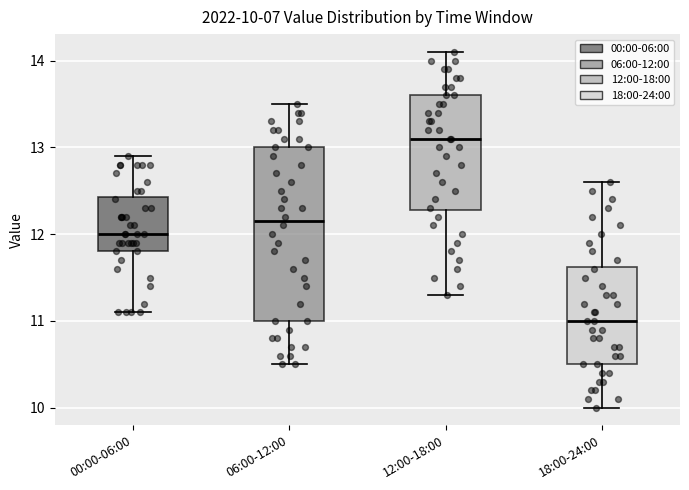

Which box's median line is the lowest?

18:00-24:00